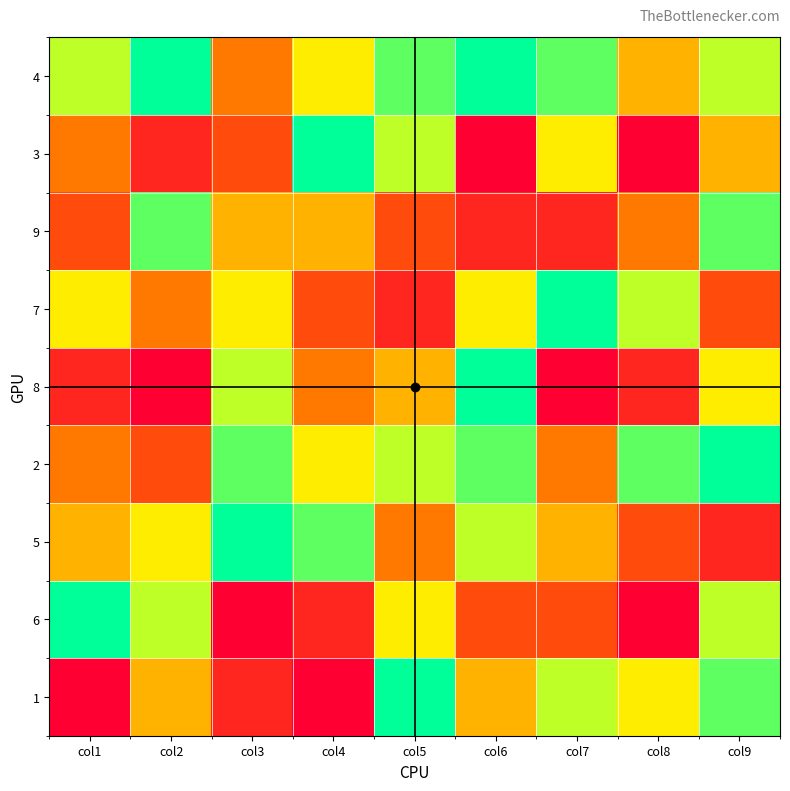

What is the difference between the highest and lowest values at col7?

8